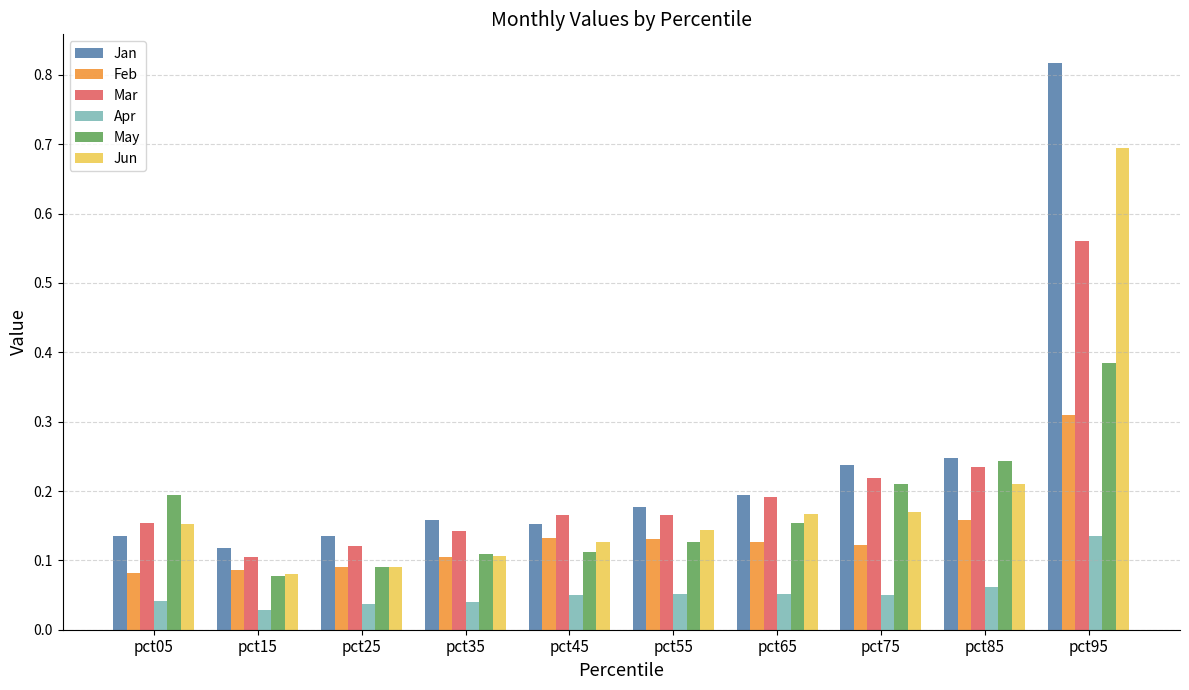

At how many categories does at least one series exceed 0?

10